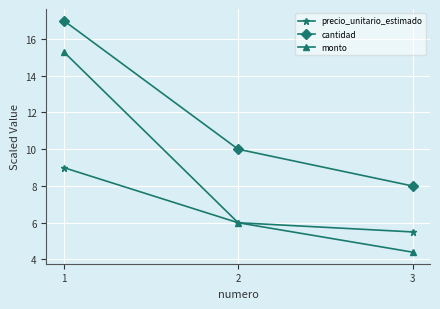

Rank the categories by monto value from highest to lowest.

1, 2, 3